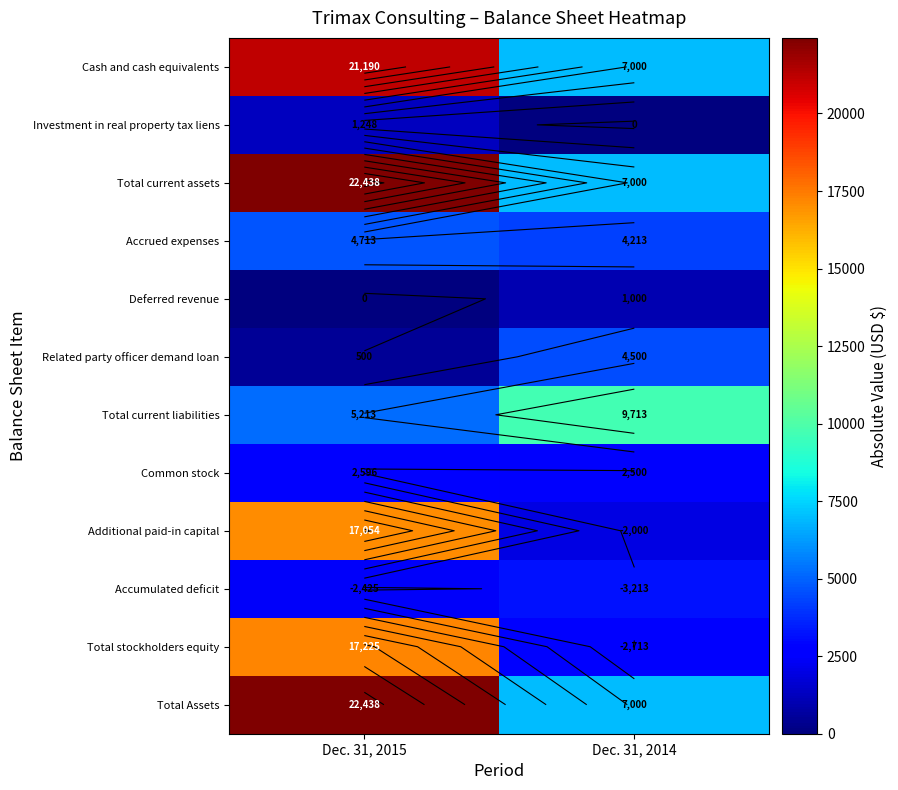

Is it true that Accumulated deficit equals 3213 at Dec. 31, 2014?

True